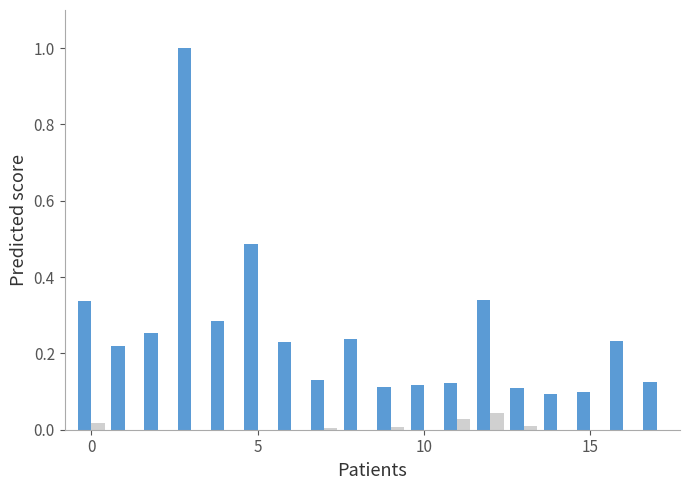

What is the greatest value displayed?

1.0